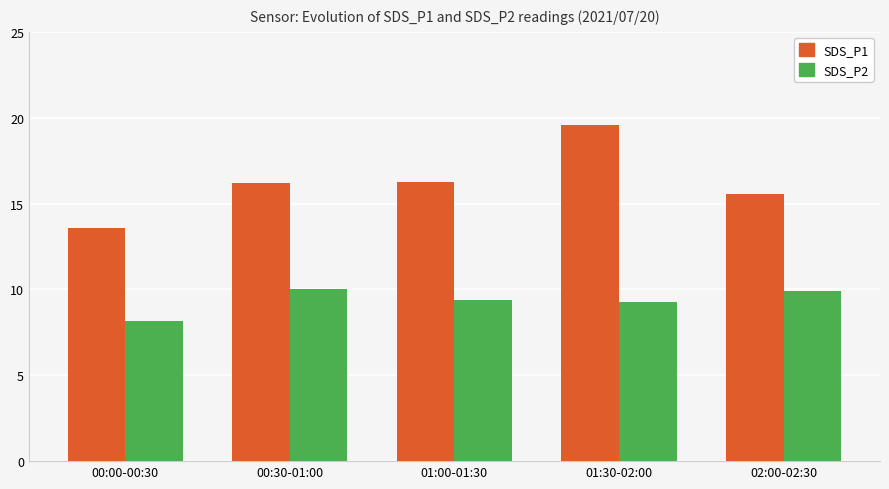

What is the spread (max minus min) of values at 01:00-01:30?

6.9